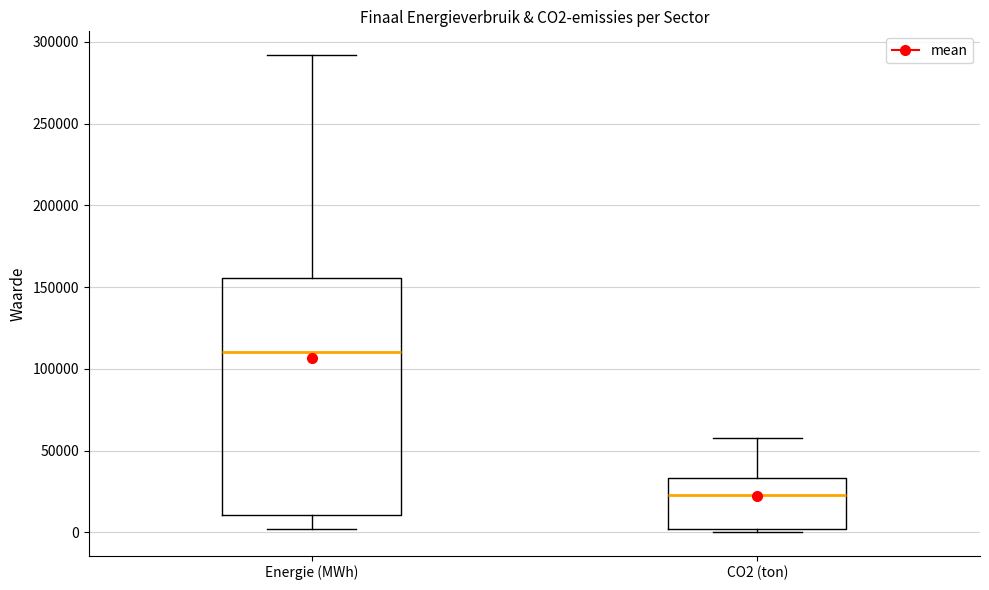

Which box is the tallest, from its lower edge to its upper edge?

Energie (MWh)